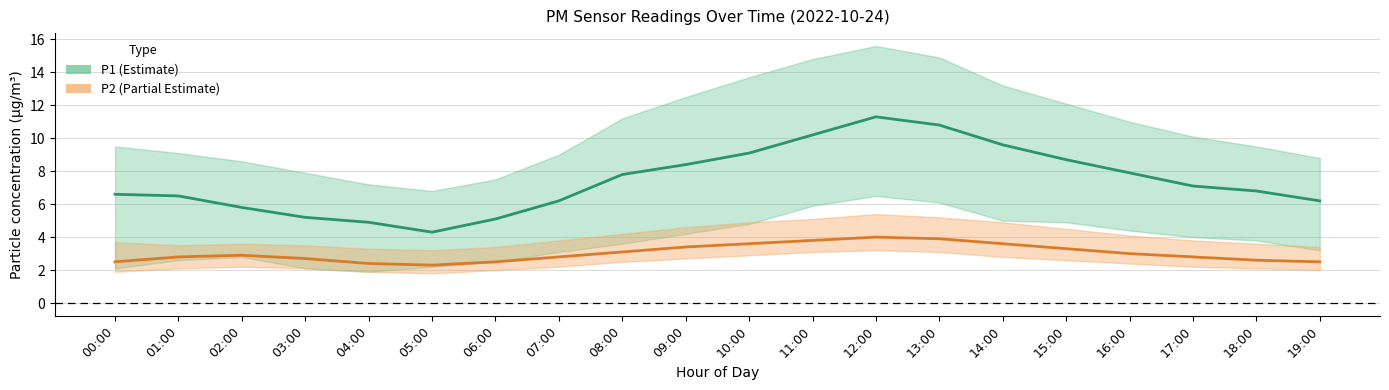

What are all the series names shown in the legend?

P1, P2